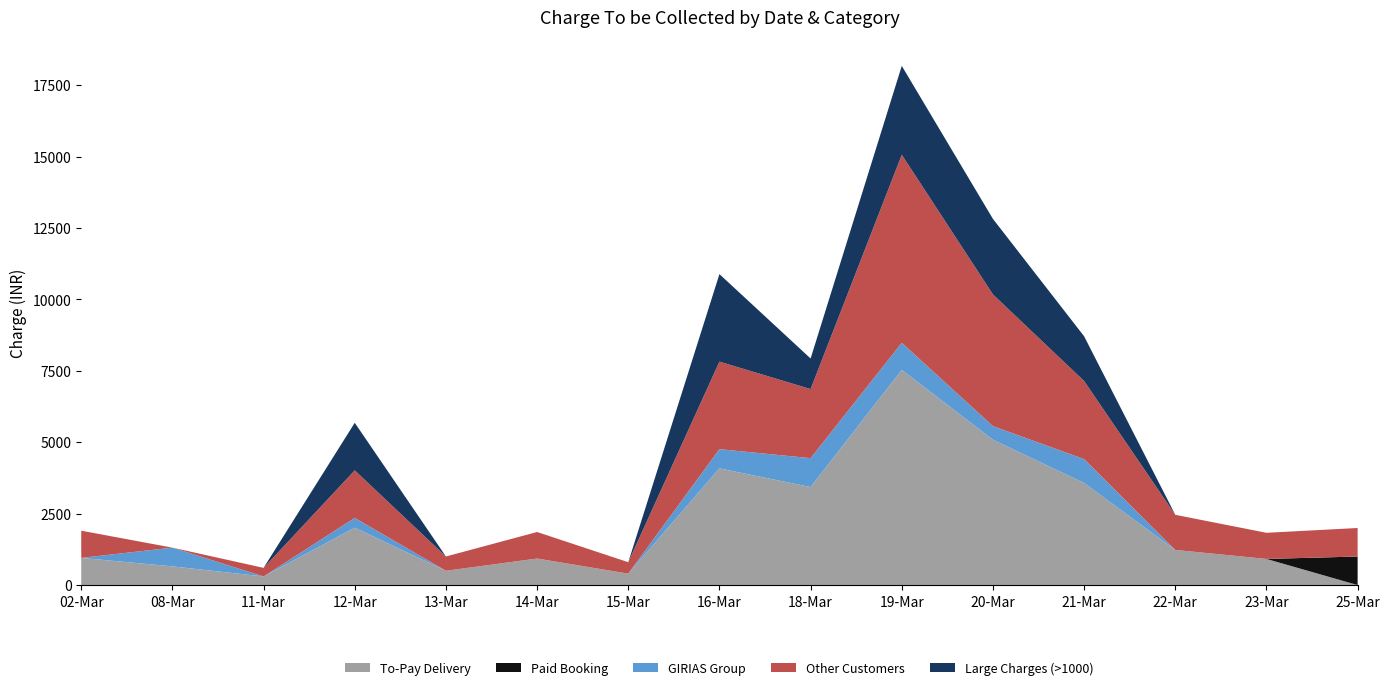

What is the highest value of the To-Pay Delivery series?

7532